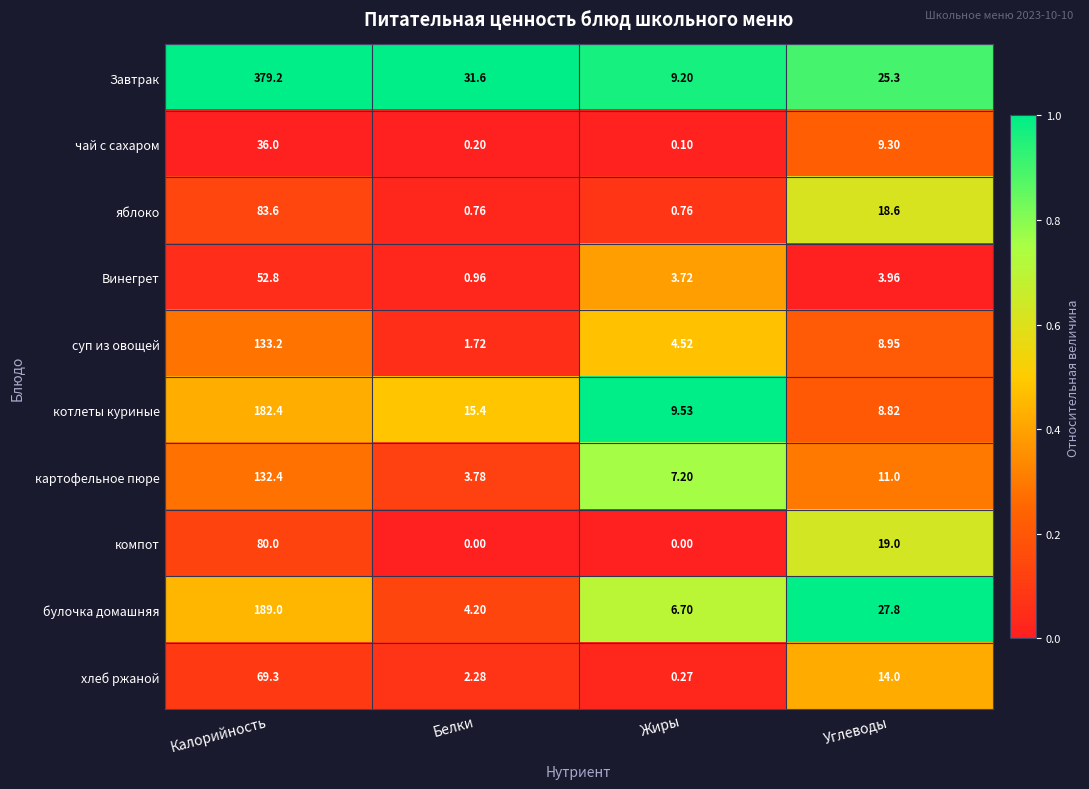

At which category is the sum across all series the highest?

Калорийность